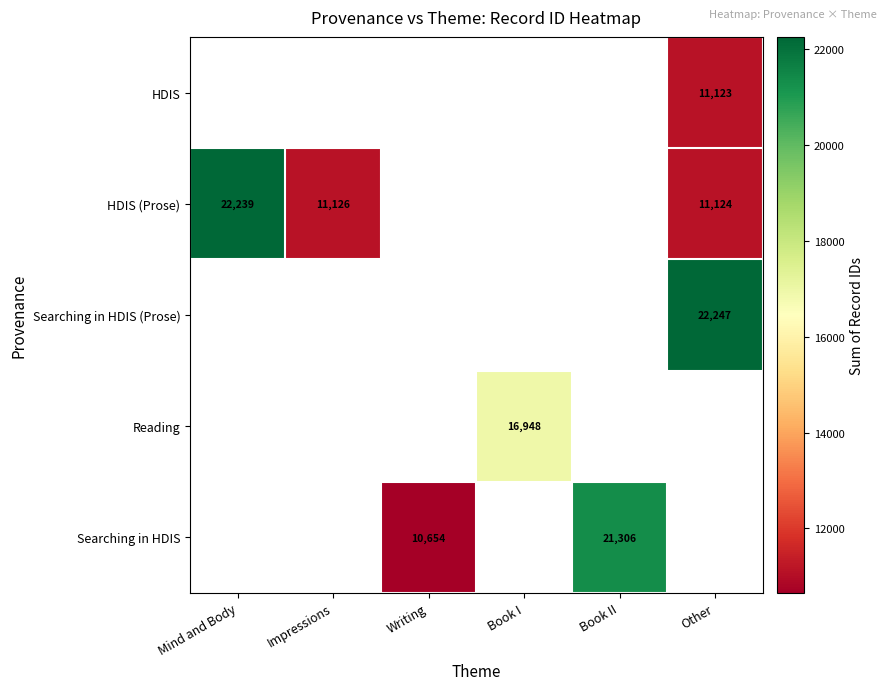

True or false: Searching in HDIS (Prose) has a value of 22247 at Other.

True